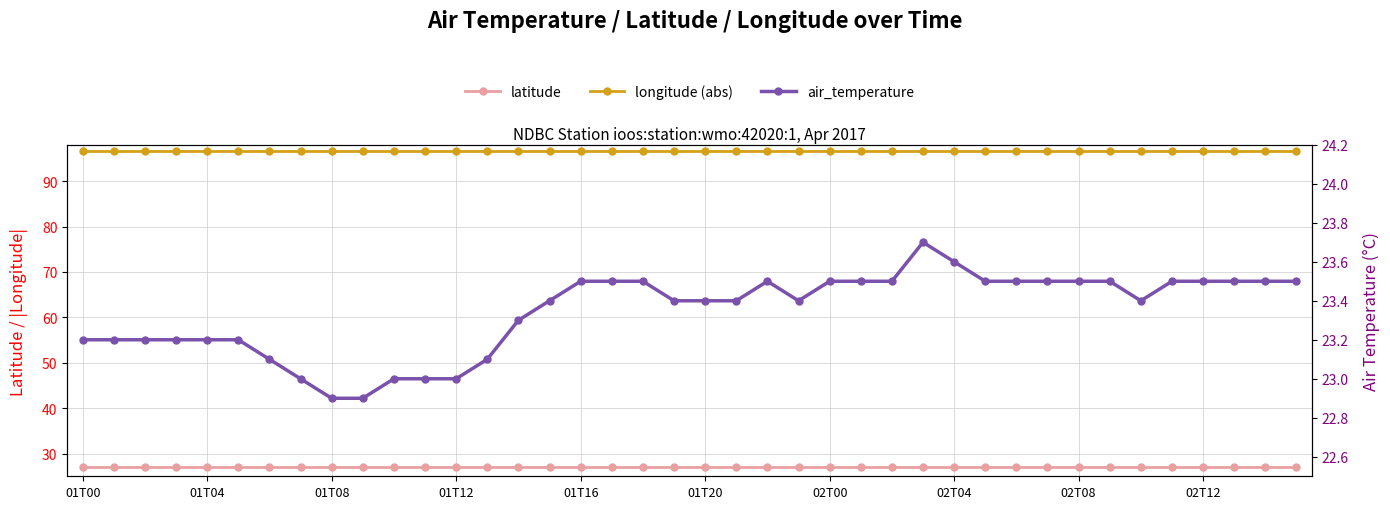

What is the value of the air_temperature point at the 23rd from the left?

23.5